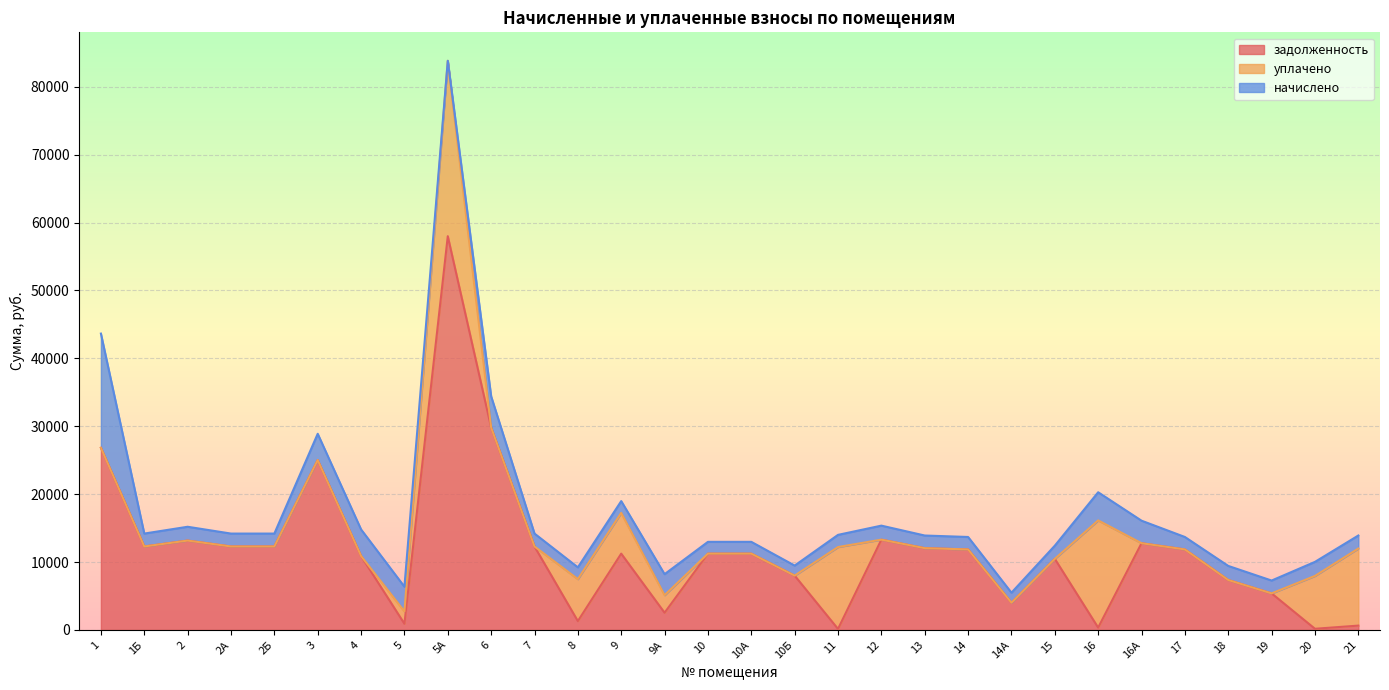

Where is the first local minimum for начислено?

1Б